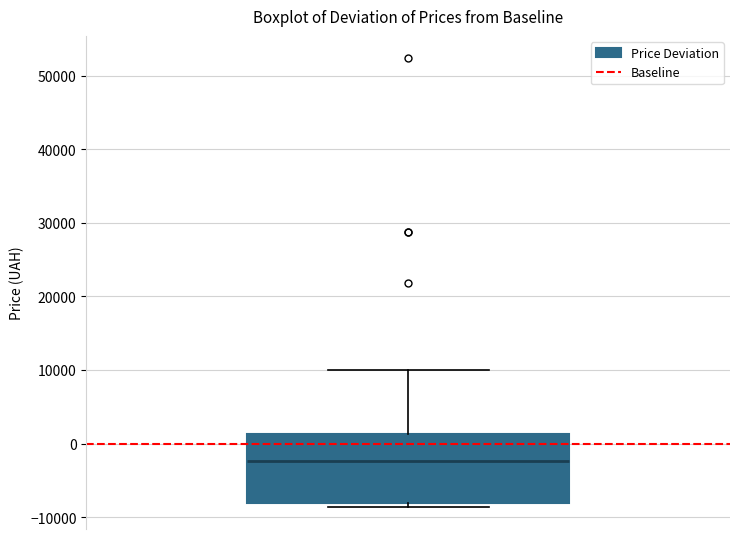

Transcribe this box plot: give where the median line is, the range the box spans, and where the two whiskers end, as read against the y-axis. The values are not printed on the chart, so give them approximately, as read against the axis.

median -2000, box -8000 to 1000, whiskers -9000 to 10000